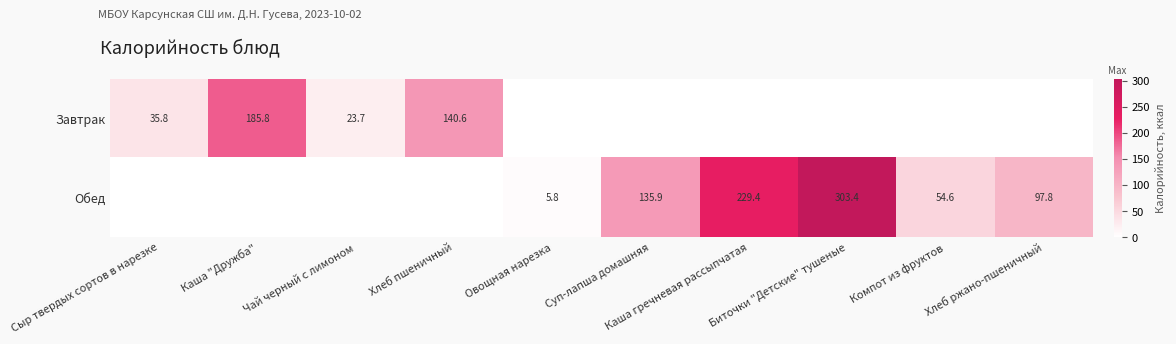

What is the sum of the Обед values at Каша гречневая рассыпчатая and Суп-лапша домашняя?

365.3